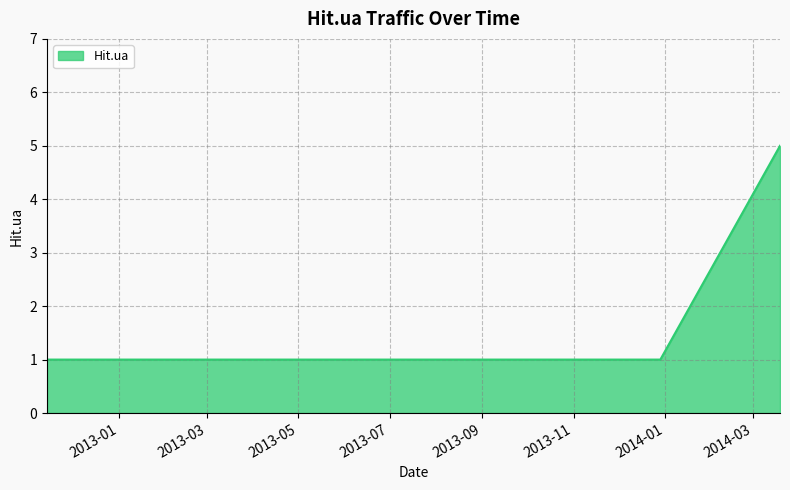

What is the maximum value shown in the chart?

5